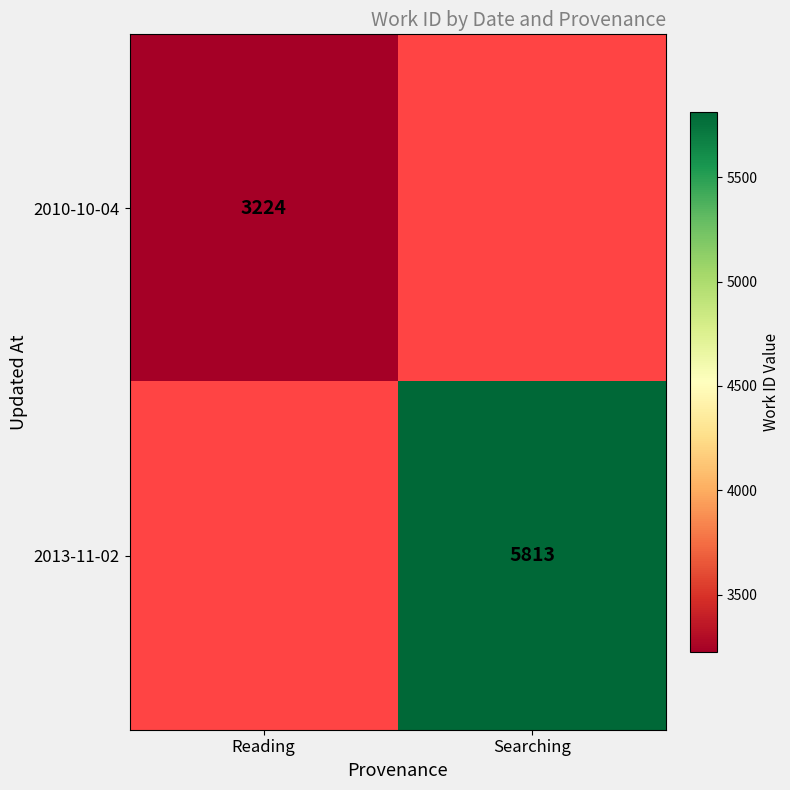

What is the maximum value shown in the chart?

5813.0